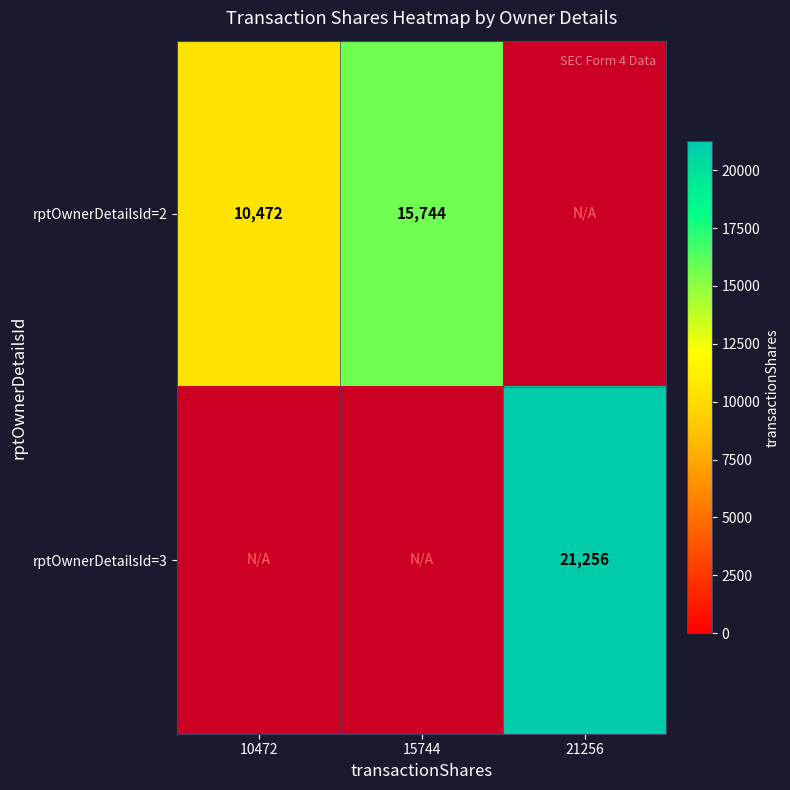

How many categories are shown in the chart?

3